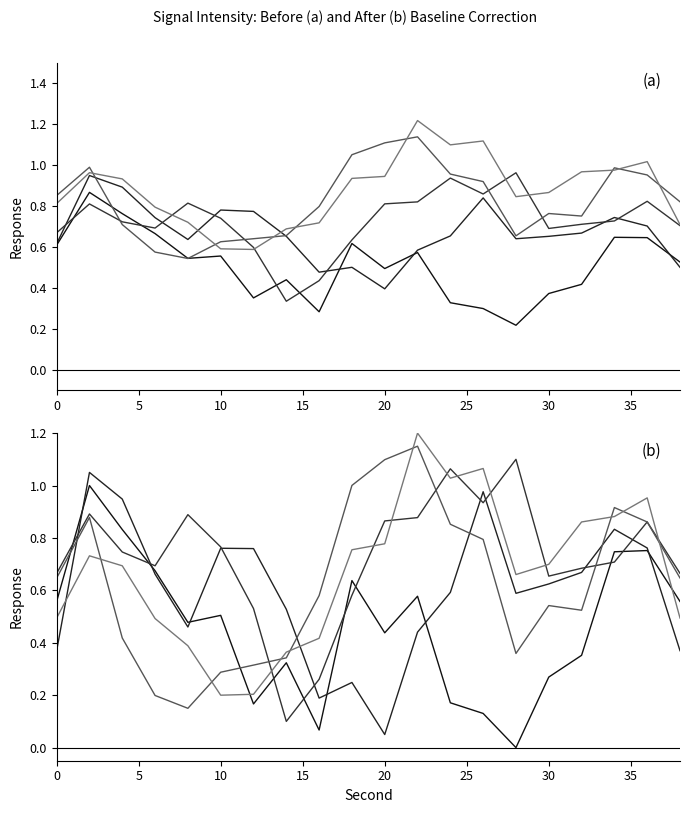

At which category does intensity_minute_0 reach its first local valley?

20